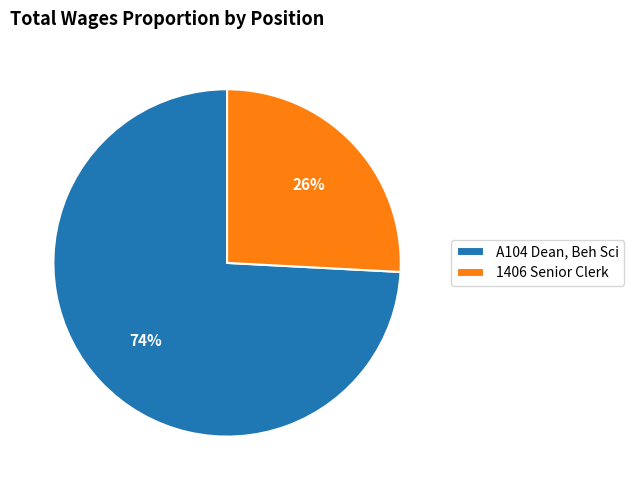

To the nearest percent, what is the combined percentage of A104 Dean, Beh Sci and 1406 Senior Clerk?

100%